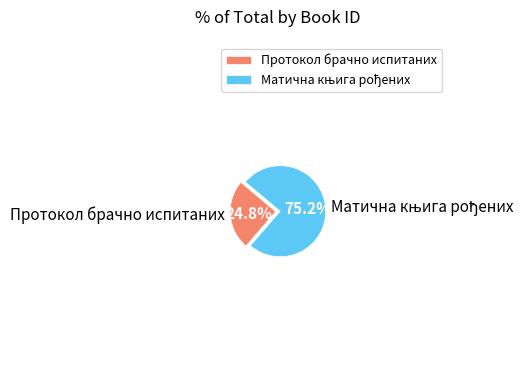

Which category has the smallest portion of the pie?

Протокол брачно испитаних